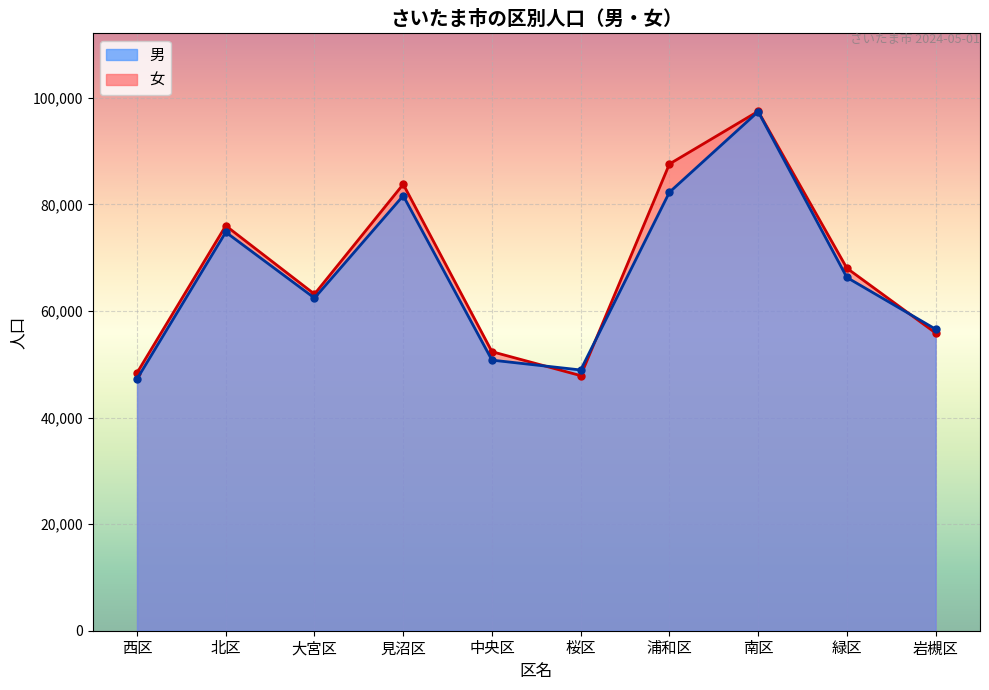

Is it true that 男 equals 47236 at 西区?

True